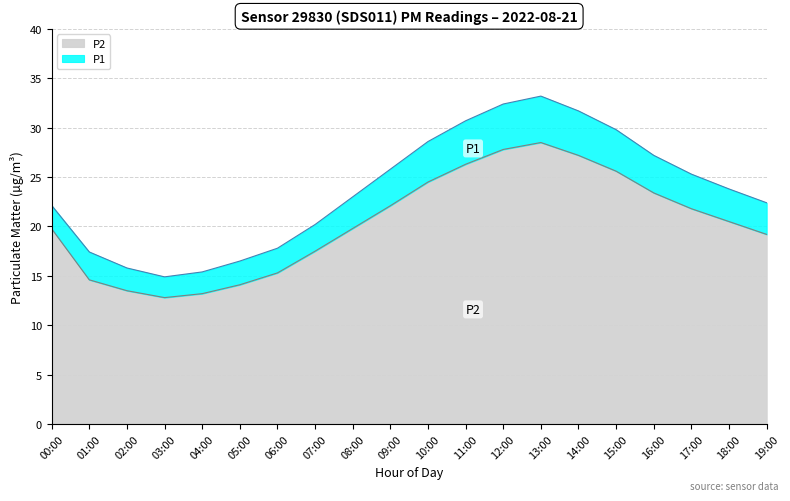

How many interior local peaks does the P2 series have?

1